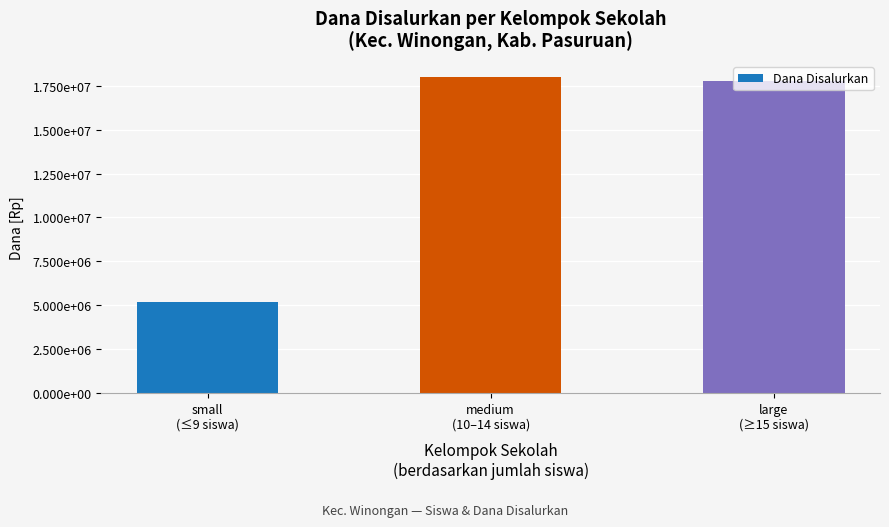

What value does the data have at large
(≥15 siswa), to the nearest 10?

17775000